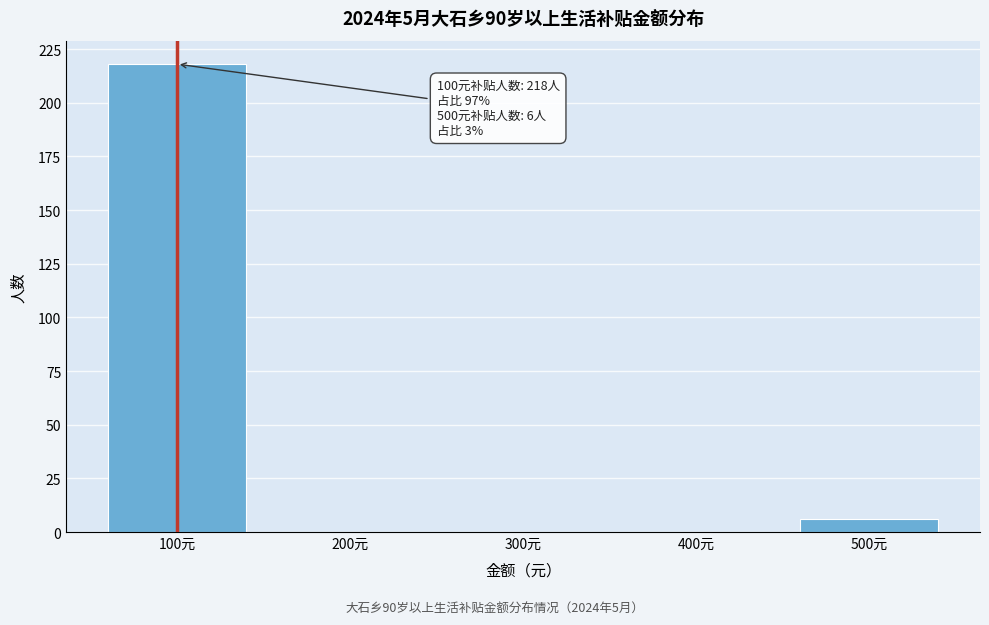

Reading left to right, extract all data points from this chart.

100元=218	200元=0	300元=0	400元=0	500元=6